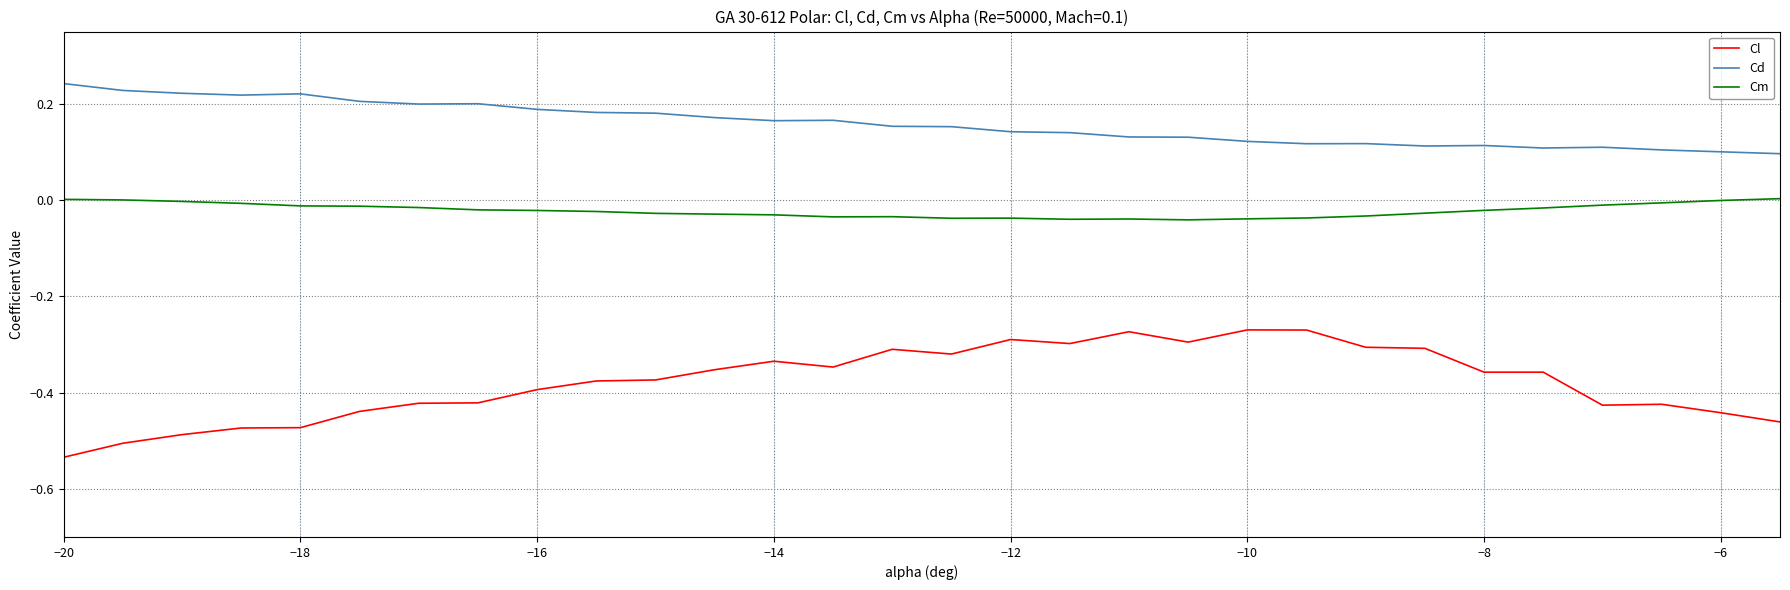

Rank the series by their maximum value, from lowest to highest.

Cl, Cm, Cd